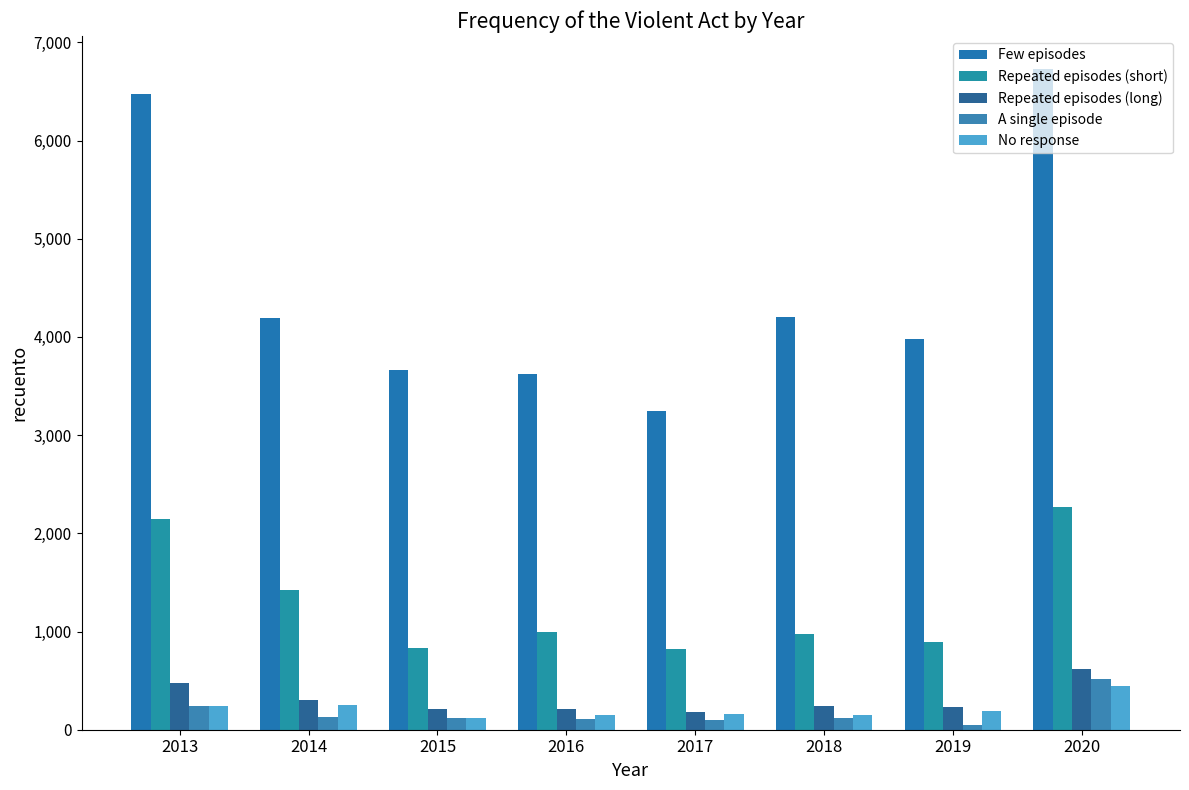

How many values in the Repeated episodes (long) series are below 245?

4